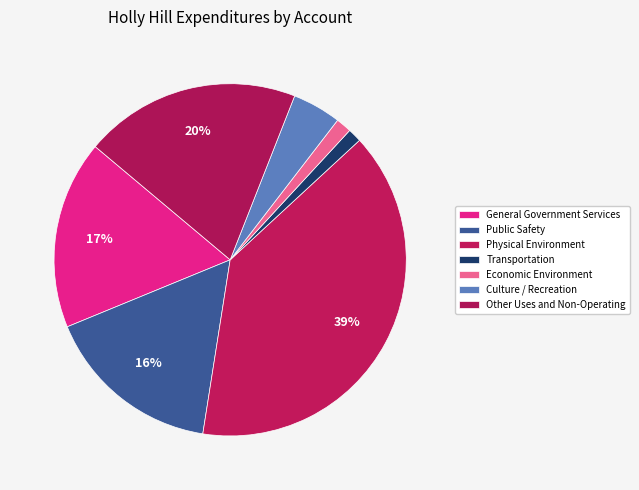

Which slice is the largest?

Physical Environment